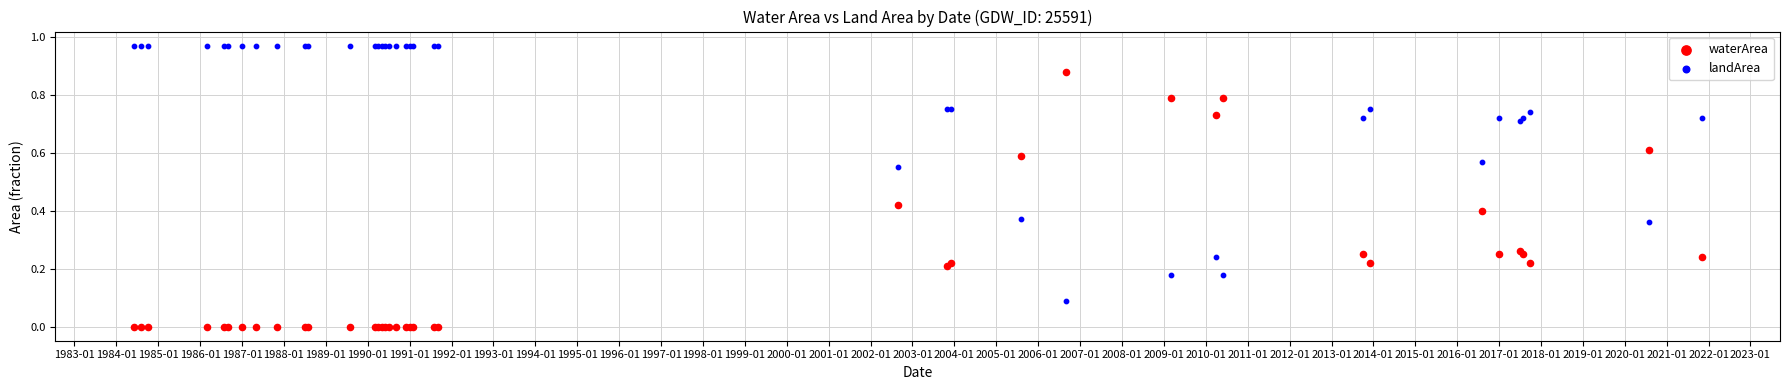

Which series contains the lowest Y value?

waterArea